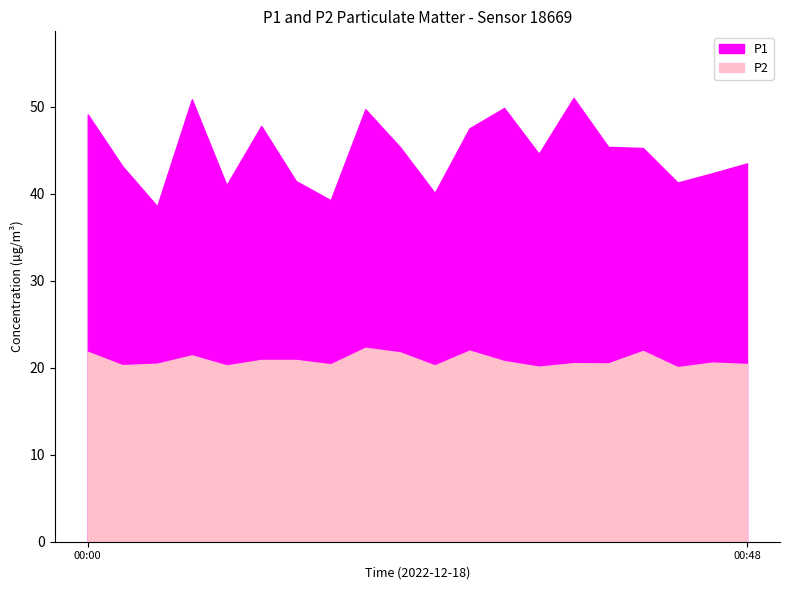

True or false: P1 and P2 cross at least once.

False